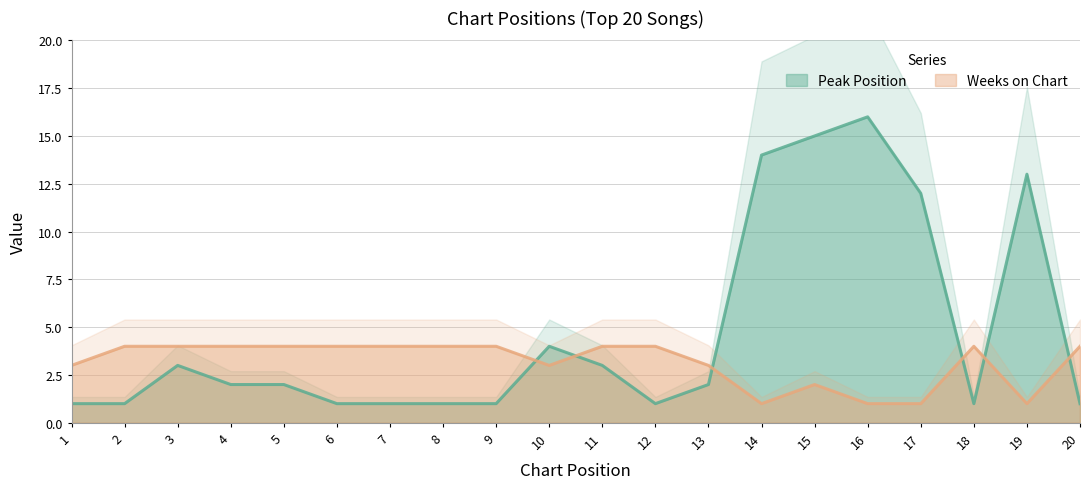

In Weeks on Chart, how many points are lower than both neighbors (excluding endpoints)?

3